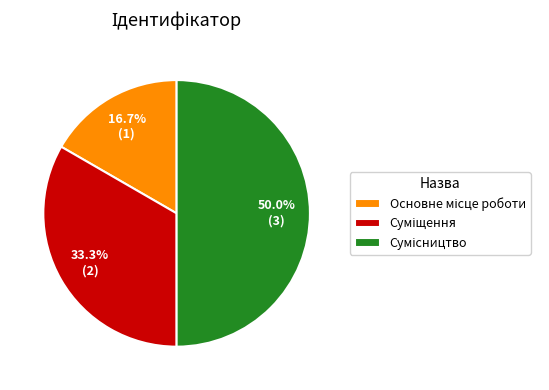

How much of the chart is everything except Основне місце роботи?

83.3%